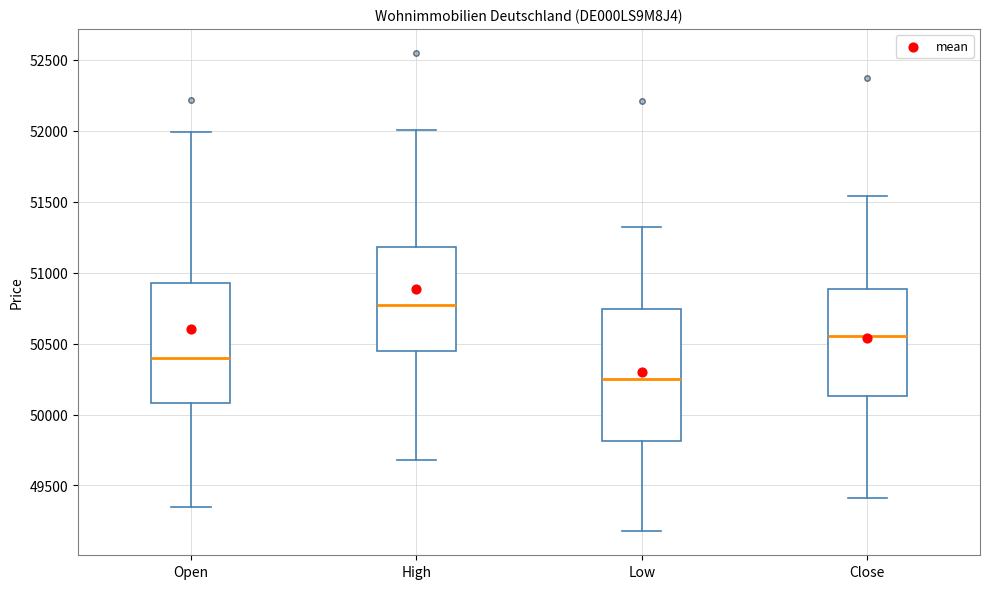

Which box's median line is the highest?

High